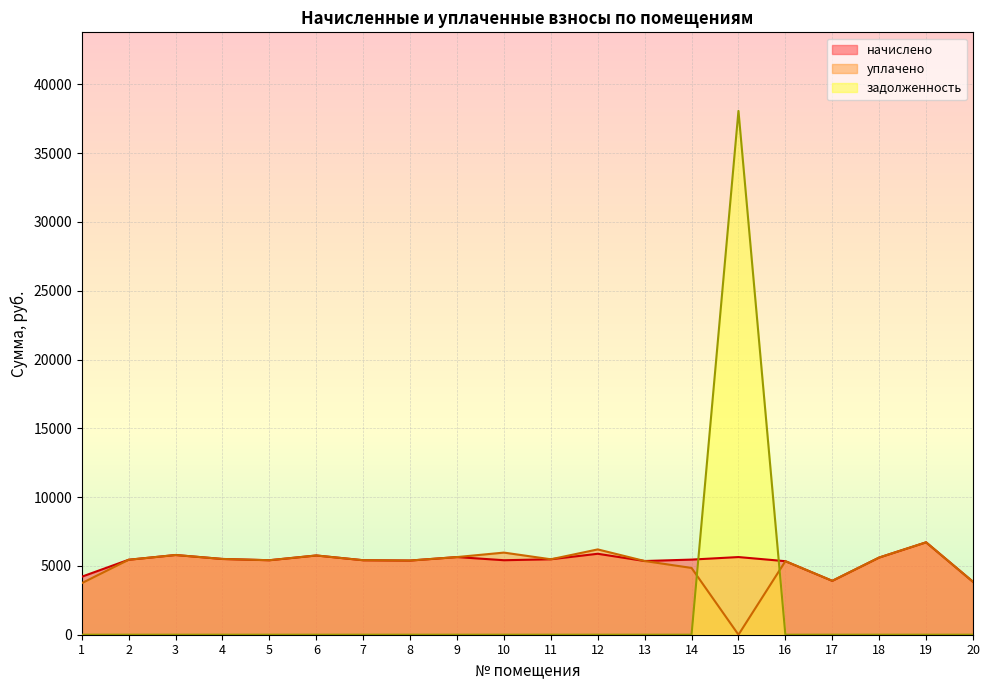

Reading left to right, transcribe all the data shown in this chart.

начислено: 4216.3	5449.0	5794.6	5506.6	5414.4	5760.0	5414.4	5391.4	5644.8	5414.4	5483.5	5883.8	5356.8	5460.5	5644.8	5345.3	3916.8	5610.2	6716.2	3847.7
уплачено: 3747.8	5449.0	5794.6	5506.6	5414.4	5760.0	5414.4	5391.4	5644.8	5969.0	5483.5	6200.6	5356.8	4853.8	0.0	5345.3	3916.8	5610.2	6716.2	3847.7
задолженность: 0.0	0.0	0.0	0.0	0.0	0.0	0.0	0.0	0.0	0.0	0.0	0.0	0.0	0.0	38071.2	0.0	0.0	0.0	0.0	0.0